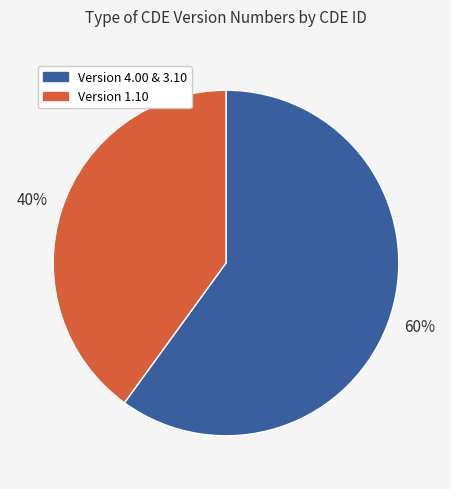

Does any single category account for the majority?

Yes